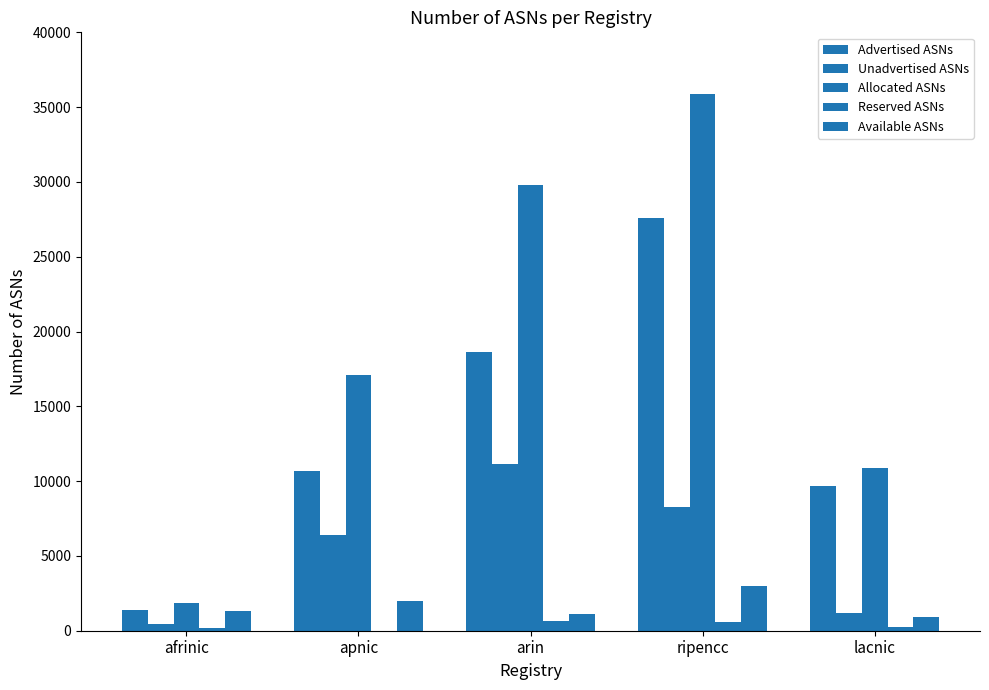

At afrinic, list the series in order from smallest to largest.

Reserved ASNs, Unadvertised ASNs, Available ASNs, Advertised ASNs, Allocated ASNs